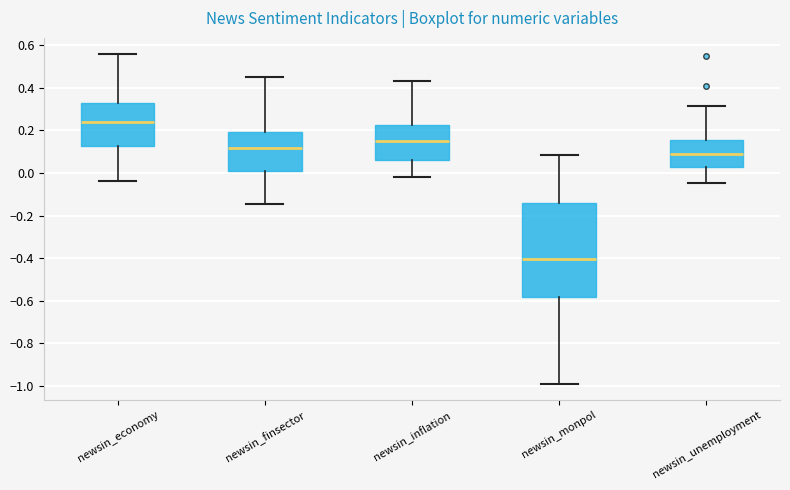

Where does the upper whisker of the box for newsin_monpol end on the y-axis? The values are not printed on the chart, so give them approximately, as read against the axis.

0.08